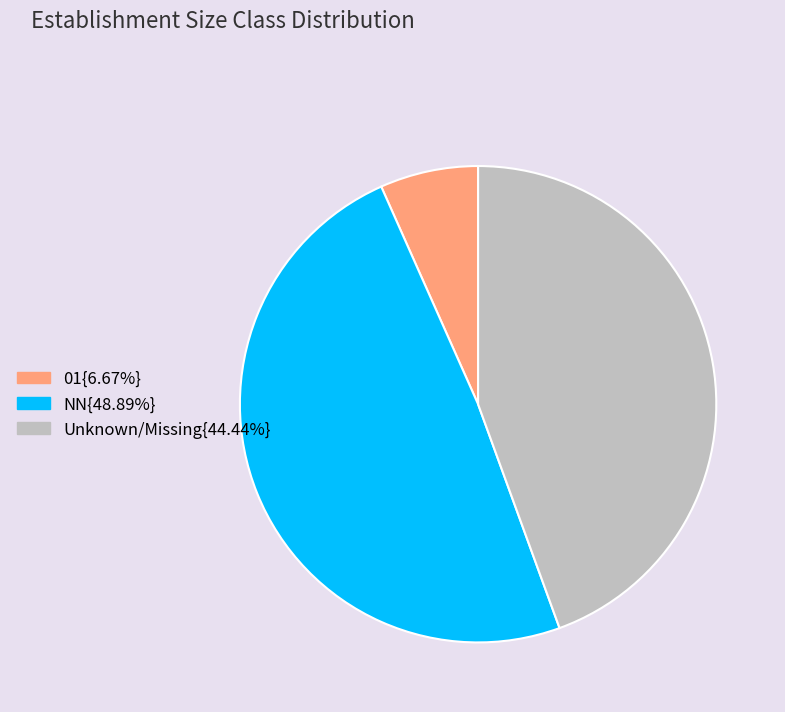

Is there any slice that represents more than half of the pie?

No